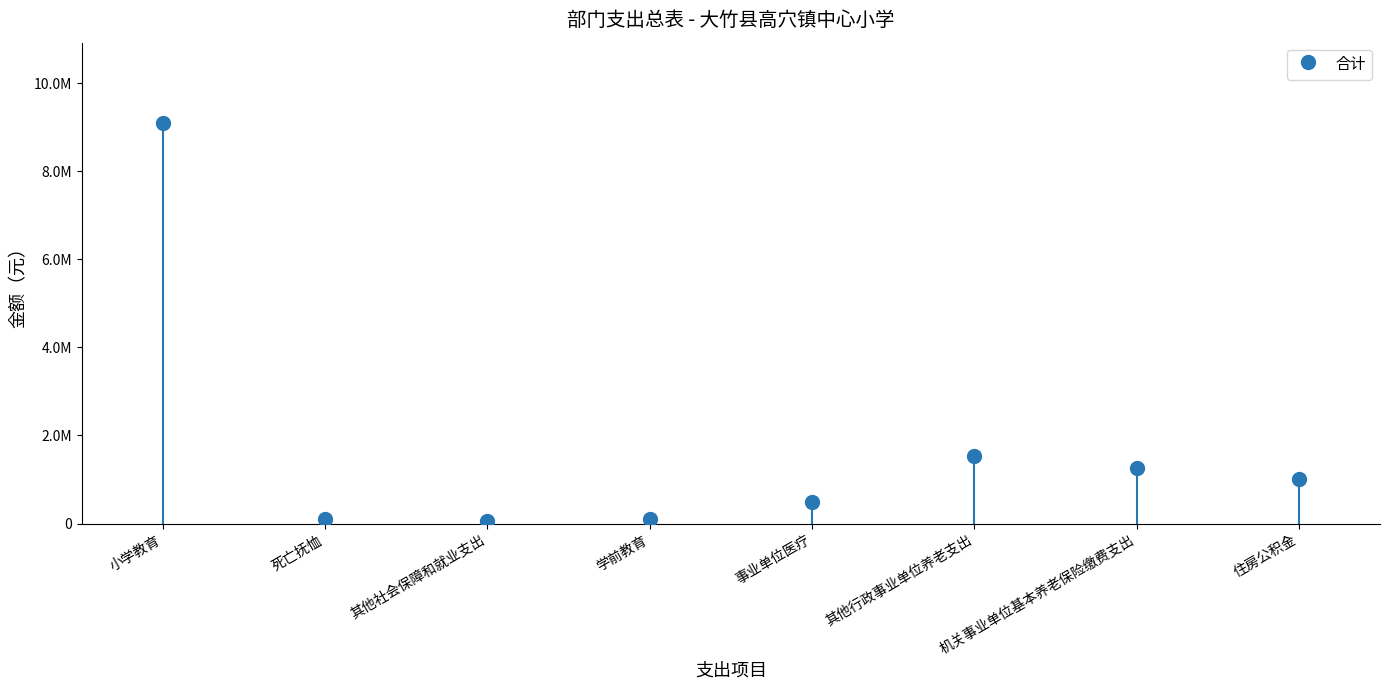

What is the sum of all values?

13693607